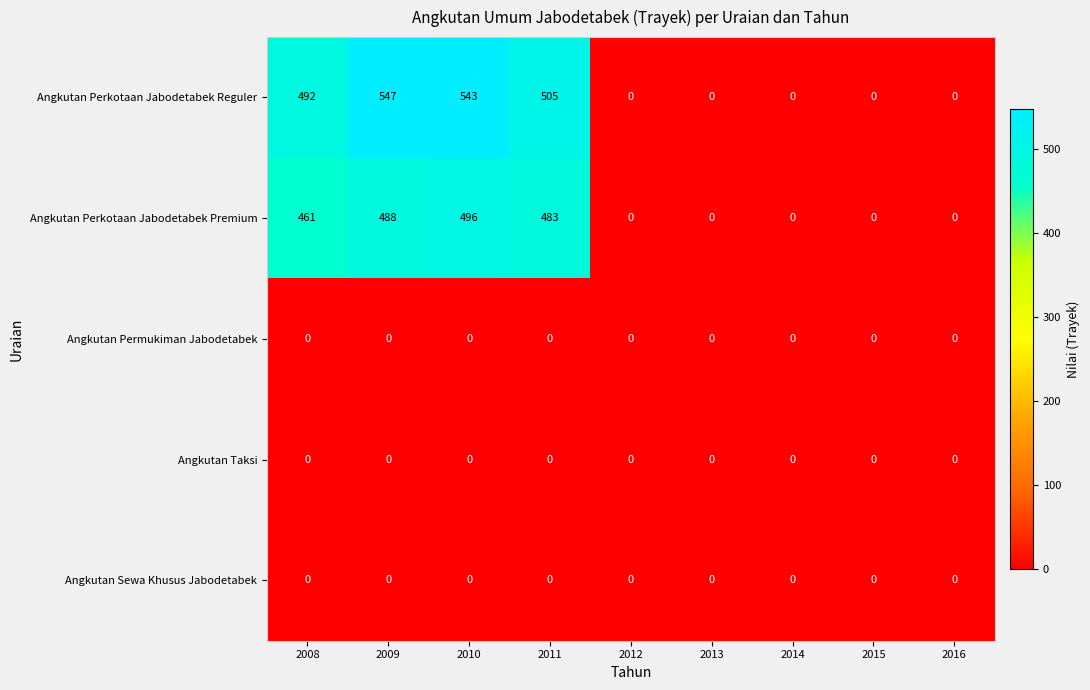

What is the difference between the highest and lowest values at 2008?

492